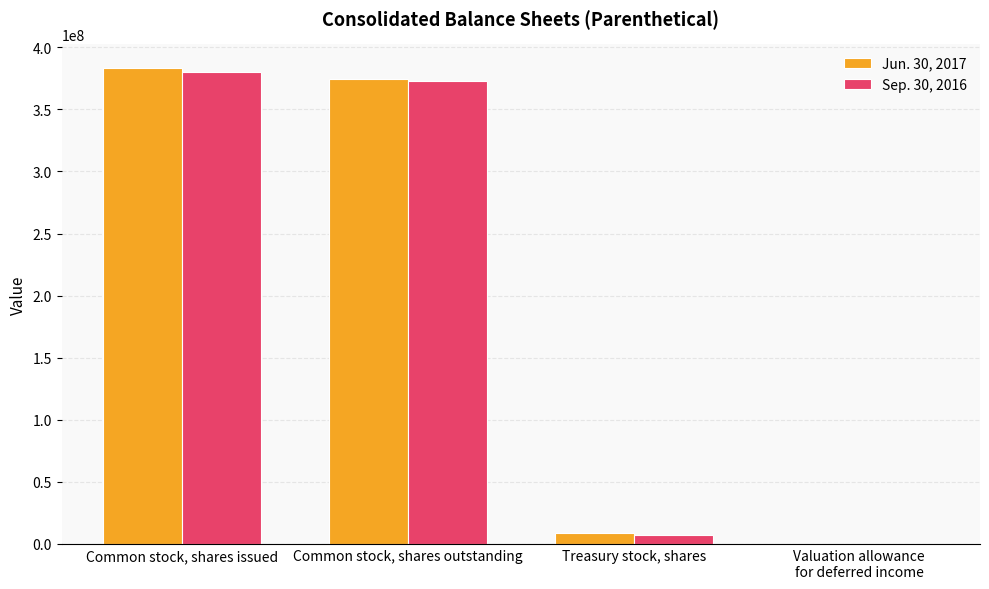

At which category is the sum across all series the highest?

Common stock, shares issued